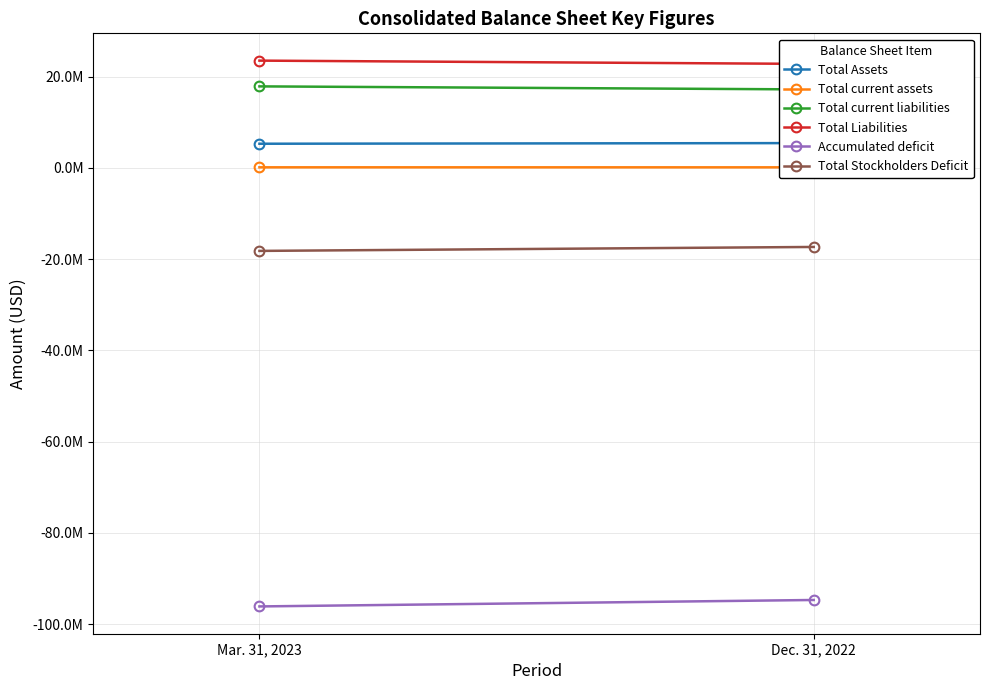

What is the average value of the Total current assets series?

102044